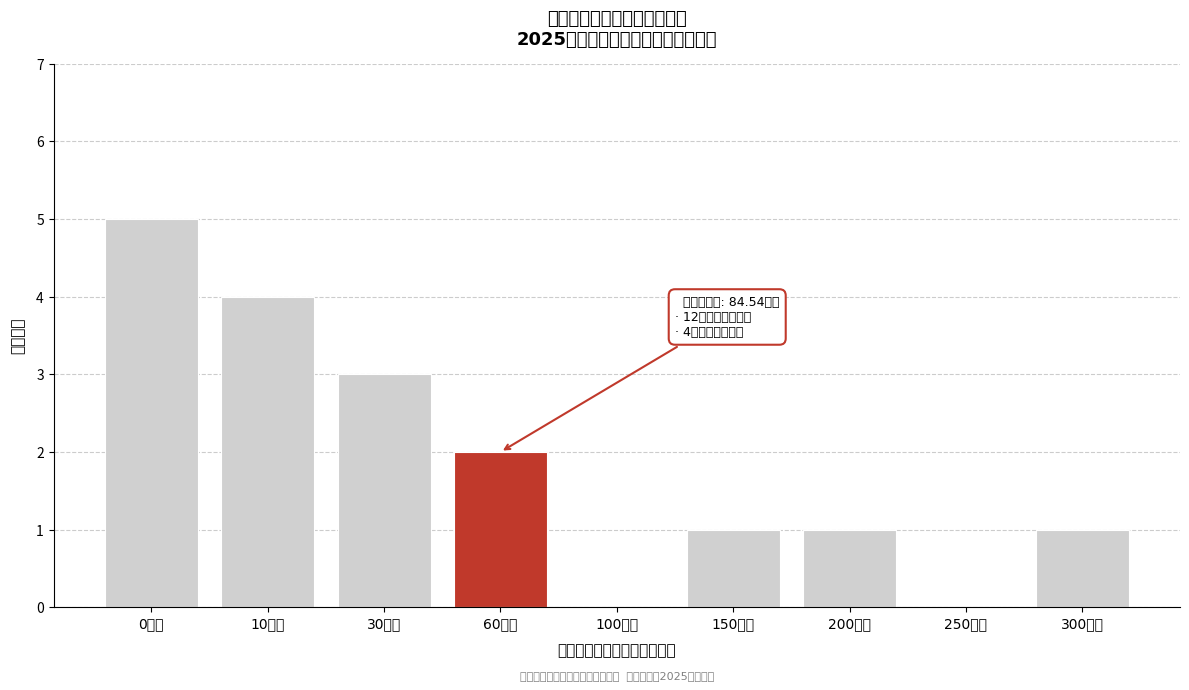

Reading left to right, extract all data points from this chart.

0万元=5	10万元=4	30万元=3	60万元=2	100万元=0	150万元=1	200万元=1	250万元=0	300万元=1